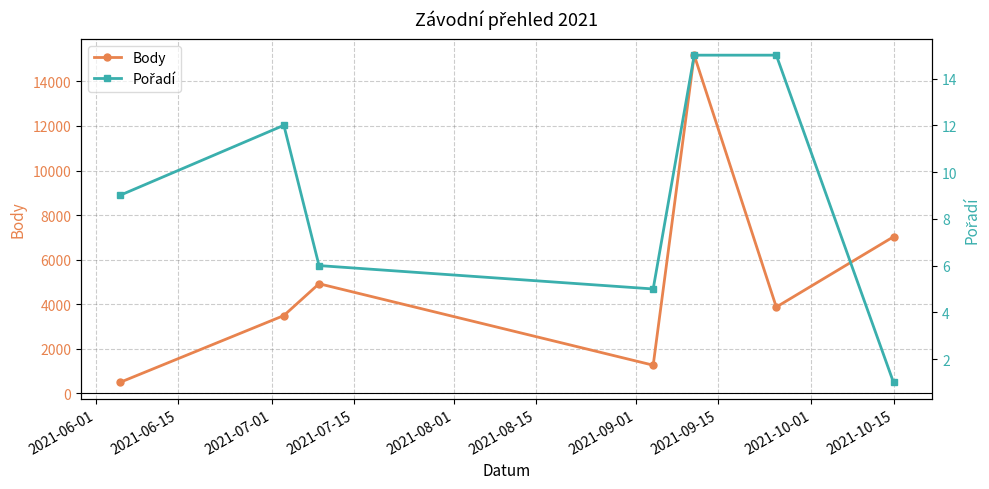

What is the highest value of the Body series?

15179